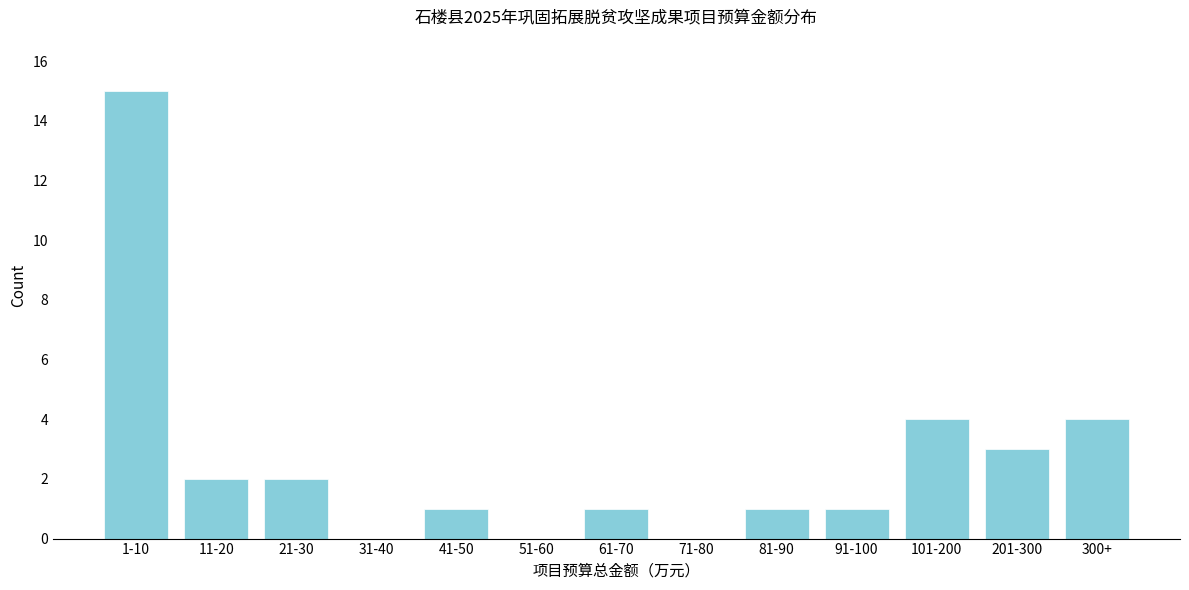

Reading right to left, transcribe all the data shown in this chart.

300+=4	201-300=3	101-200=4	91-100=1	81-90=1	71-80=0	61-70=1	51-60=0	41-50=1	31-40=0	21-30=2	11-20=2	1-10=15